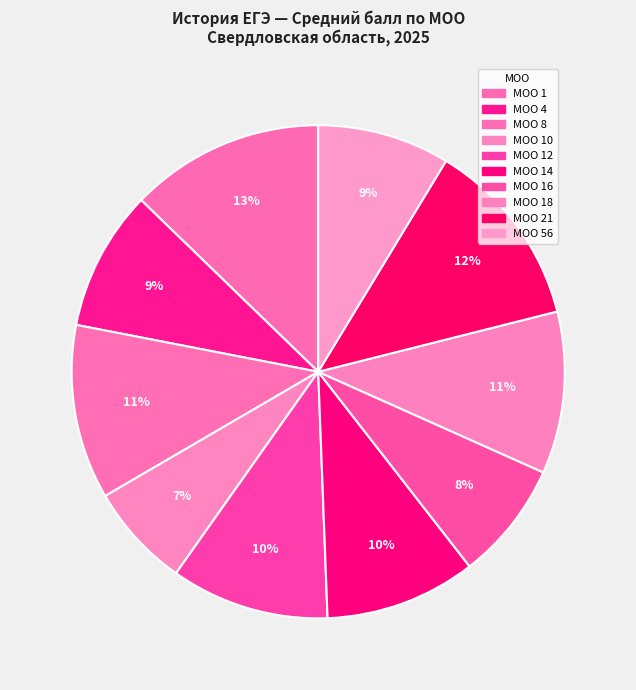

Which slice is the smallest?

МОО 10